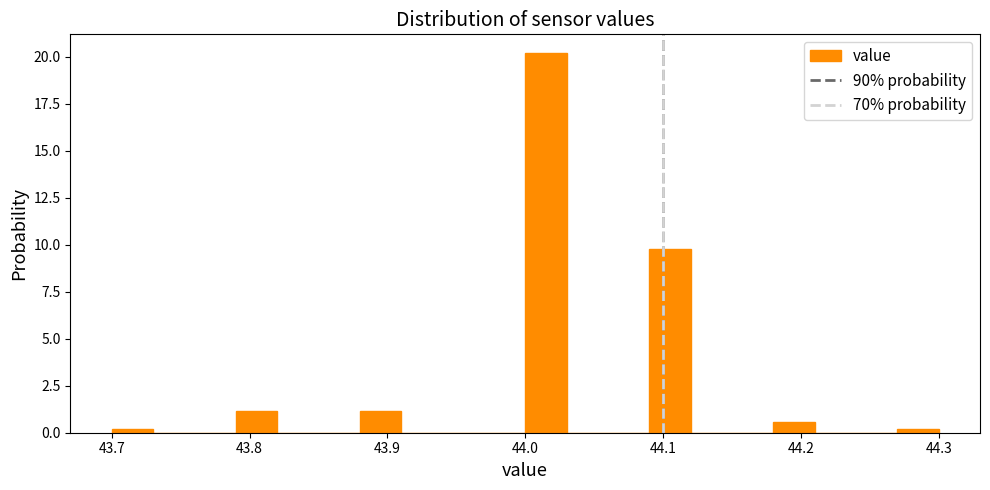

Around what value on the x-axis is the tallest bar? Give the approximate position of its centre, as read against the axis.

44.02